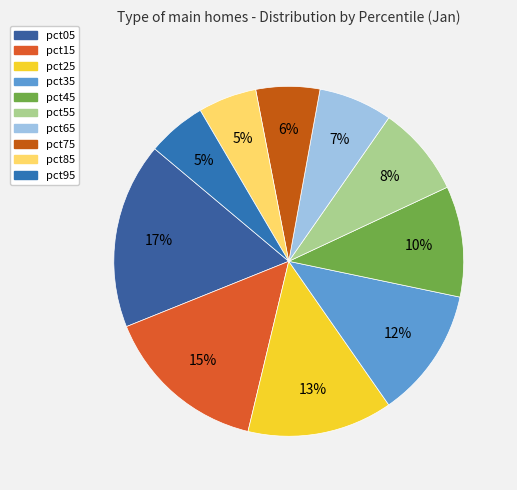

Count the number of slices in the pie.

10